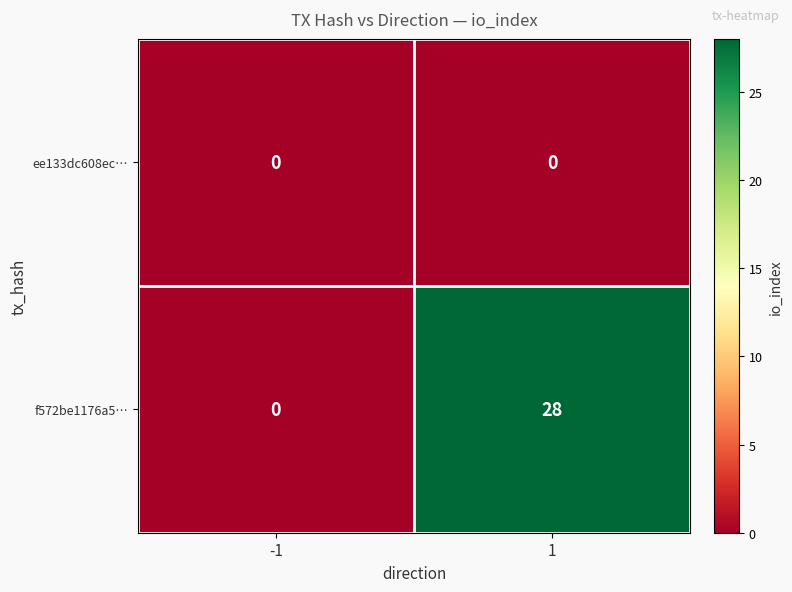

Which series has the widest spread of values?

f572be1176a5…